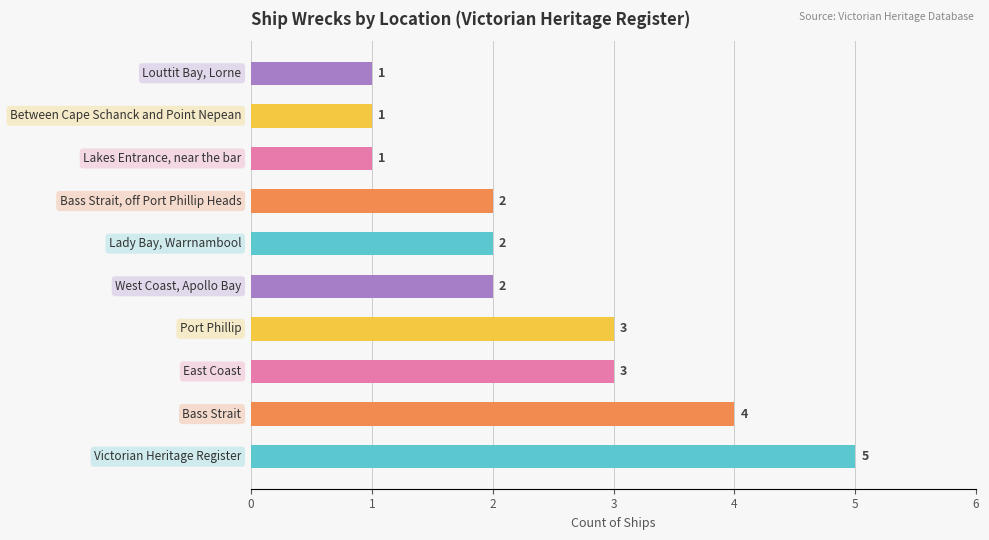

What is the greatest value displayed?

5